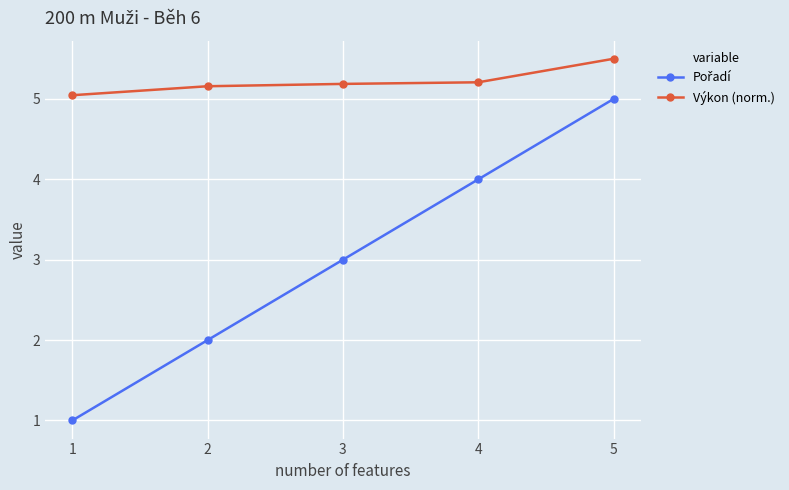

At which category does the chart reach its minimum across all series?

1